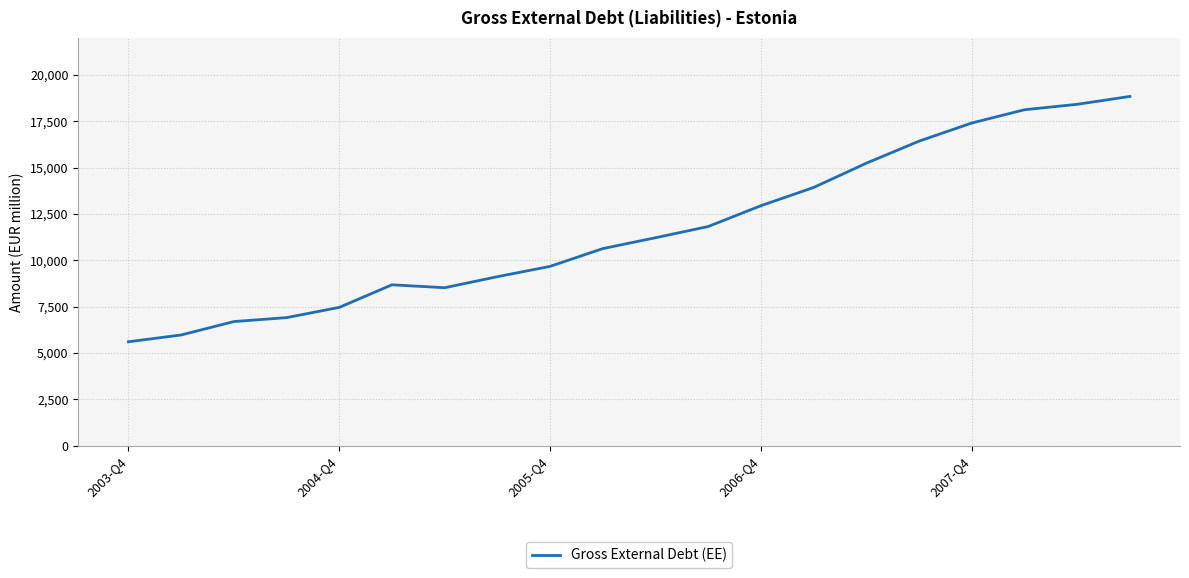

What is the minimum value shown in the chart?

5604